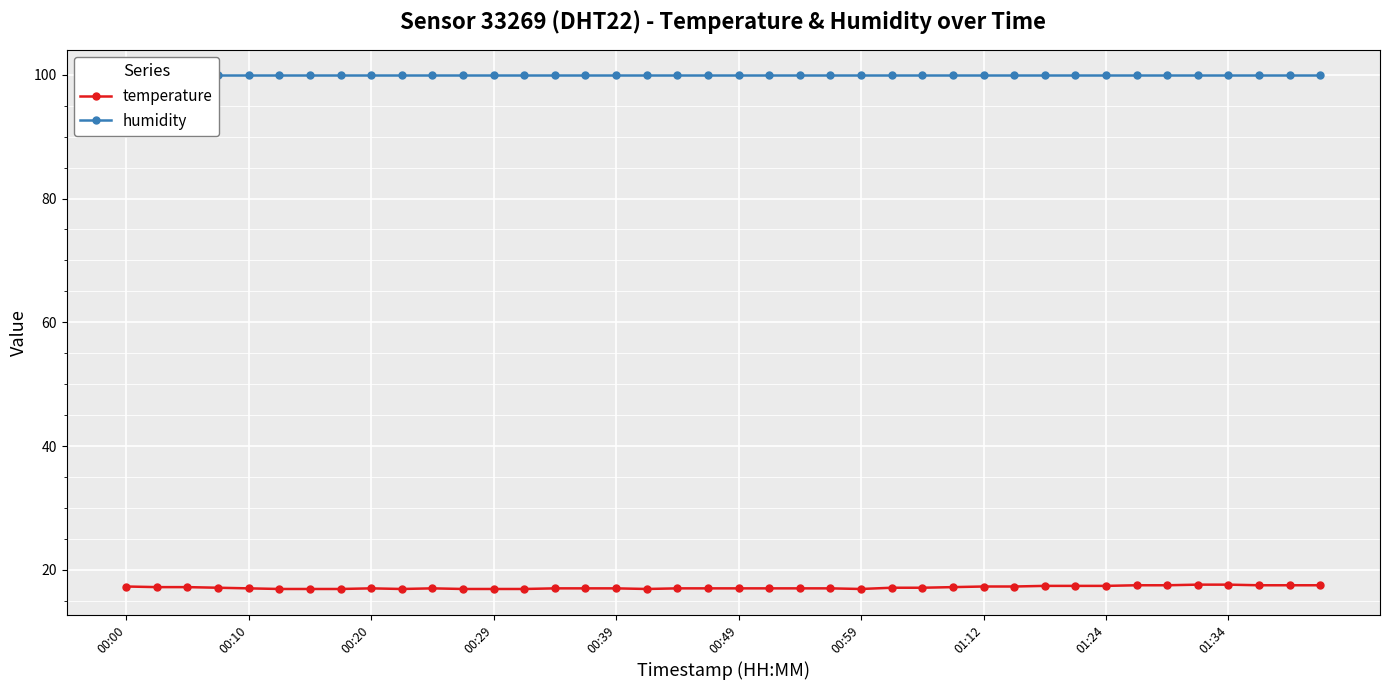

What is the average value of the temperature series?

17.1